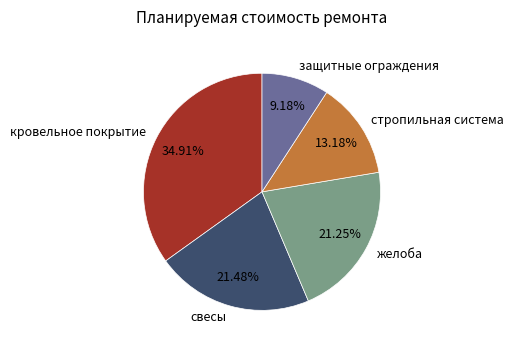

True or false: стропильная система accounts for 1% of the total.

False